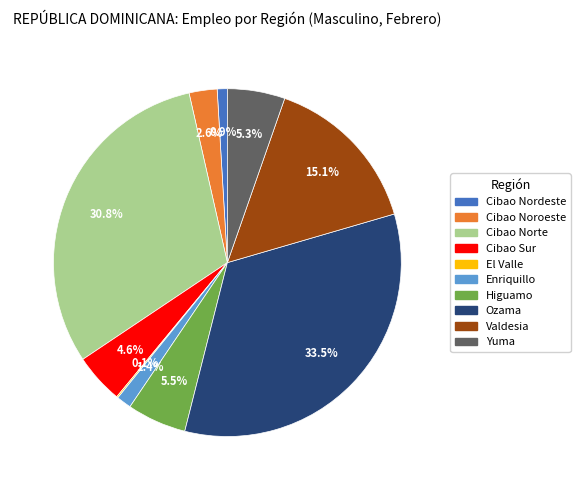

Which slice is the largest?

Ozama